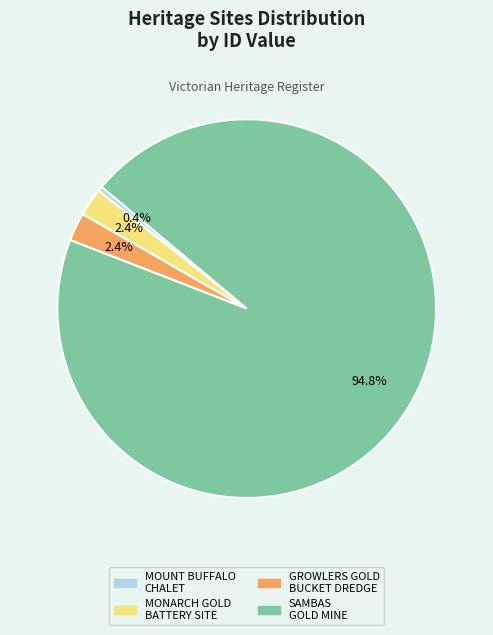

Is the sum of MOUNT BUFFALO CHALET and SAMBAS GOLD MINE greater than half?

Yes